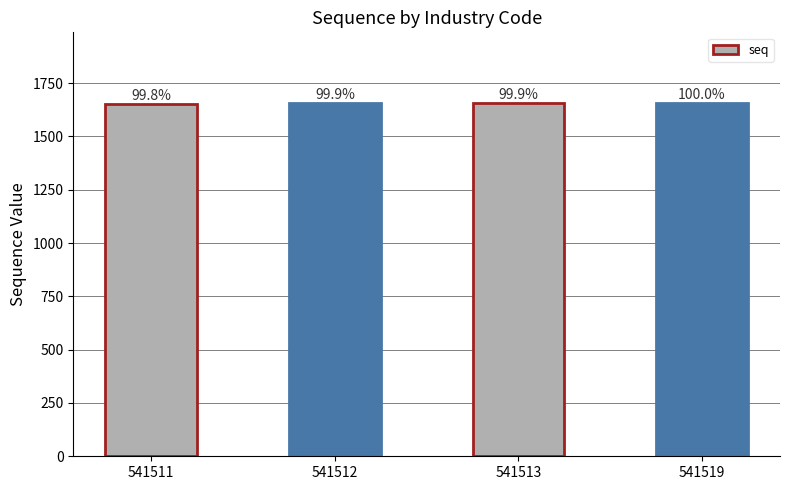

Does the chart contain any negative values?

No